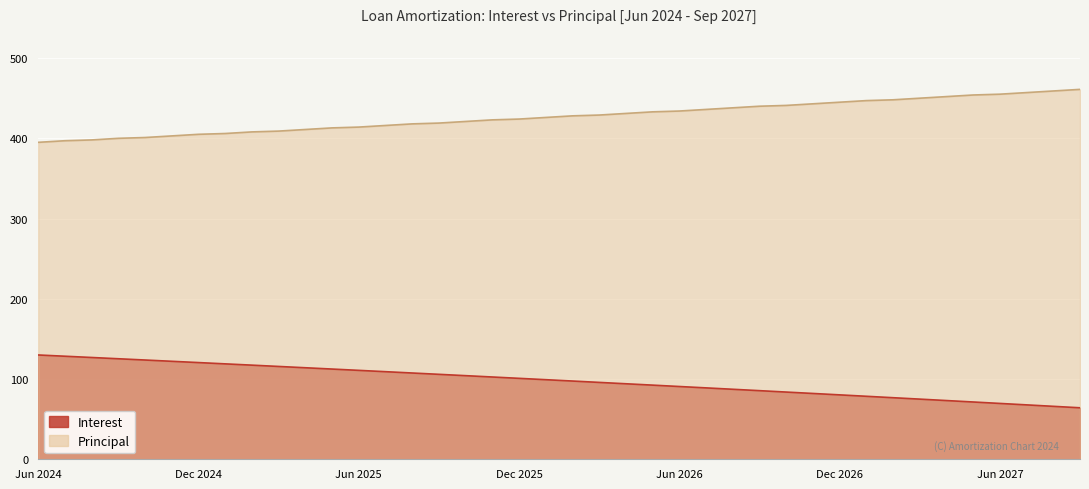

Reading left to right, list all the values displayed in this chart.

Interest: Jun 2024=130.0	Jul 2024=128.4	Aug 2024=126.9	Sep 2024=125.3	Oct 2024=123.7	Nov 2024=122.1	Dec 2024=120.5	Jan 2025=118.9	Feb 2025=117.3	Mar 2025=115.7	Apr 2025=114.1	May 2025=112.4	Jun 2025=110.8	Jul 2025=109.2	Aug 2025=107.5	Sep 2025=105.9	Oct 2025=104.2	Nov 2025=102.5	Dec 2025=100.9	Jan 2026=99.2	Feb 2026=97.5	Mar 2026=95.8	Apr 2026=94.1	May 2026=92.4	Jun 2026=90.7	Jul 2026=89.0	Aug 2026=87.2	Sep 2026=85.5	Oct 2026=83.8	Nov 2026=82.0	Dec 2026=80.3	Jan 2027=78.5	Feb 2027=76.7	Mar 2027=75.0	Apr 2027=73.2	May 2027=71.4	Jun 2027=69.6	Jul 2027=67.8	Aug 2027=66.0	Sep 2027=64.2
Principal: Jun 2024=395.0	Jul 2024=397.0	Aug 2024=398.0	Sep 2024=400.0	Oct 2024=401.0	Nov 2024=403.0	Dec 2024=405.0	Jan 2025=406.0	Feb 2025=408.0	Mar 2025=409.0	Apr 2025=411.0	May 2025=413.0	Jun 2025=414.0	Jul 2025=416.0	Aug 2025=418.0	Sep 2025=419.0	Oct 2025=421.0	Nov 2025=423.0	Dec 2025=424.0	Jan 2026=426.0	Feb 2026=428.0	Mar 2026=429.0	Apr 2026=431.0	May 2026=433.0	Jun 2026=434.0	Jul 2026=436.0	Aug 2026=438.0	Sep 2026=440.0	Oct 2026=441.0	Nov 2026=443.0	Dec 2026=445.0	Jan 2027=447.0	Feb 2027=448.0	Mar 2027=450.0	Apr 2027=452.0	May 2027=454.0	Jun 2027=455.0	Jul 2027=457.0	Aug 2027=459.0	Sep 2027=461.0